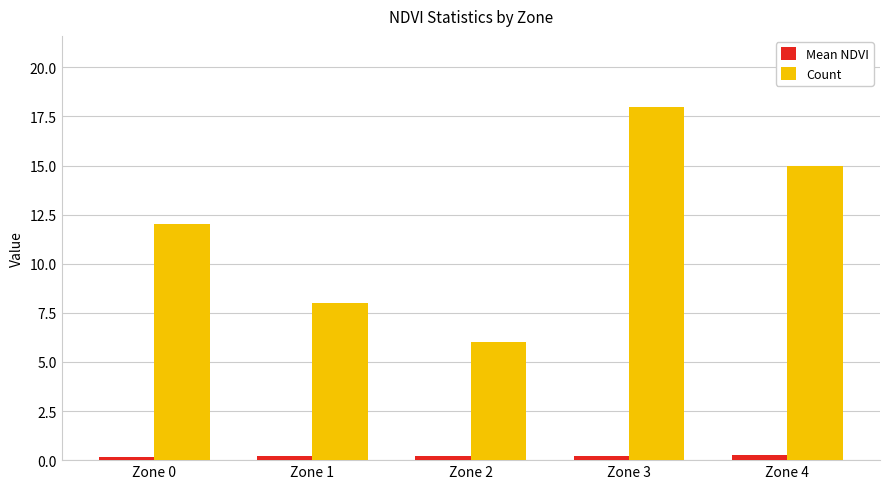

The Count series shows 6.0 at Zone 2. True or false?

True